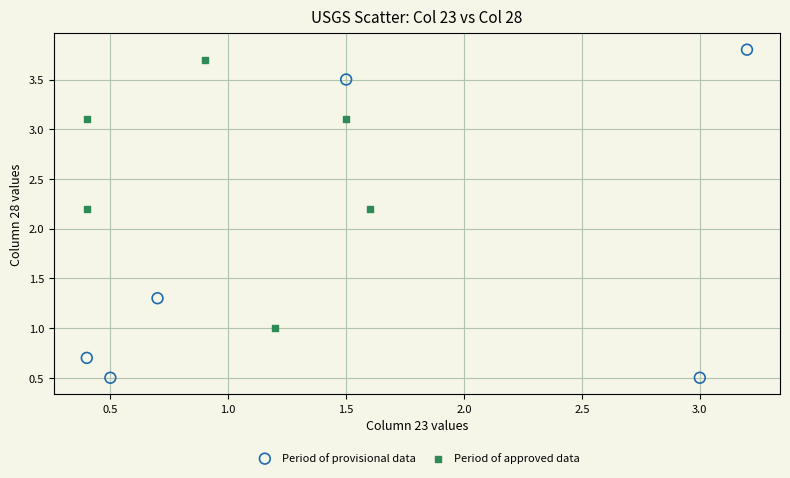

Which series reaches the minimum Y coordinate?

Period of provisional data